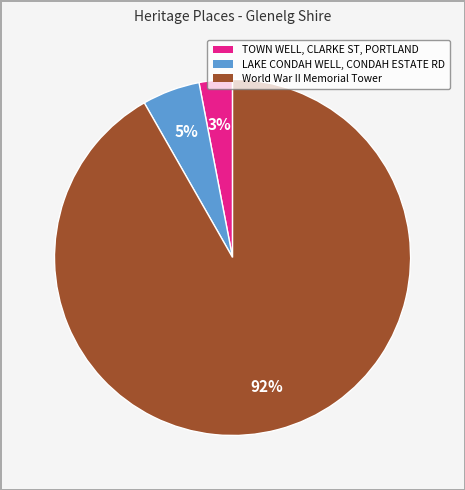

How many slices are in this pie chart?

3